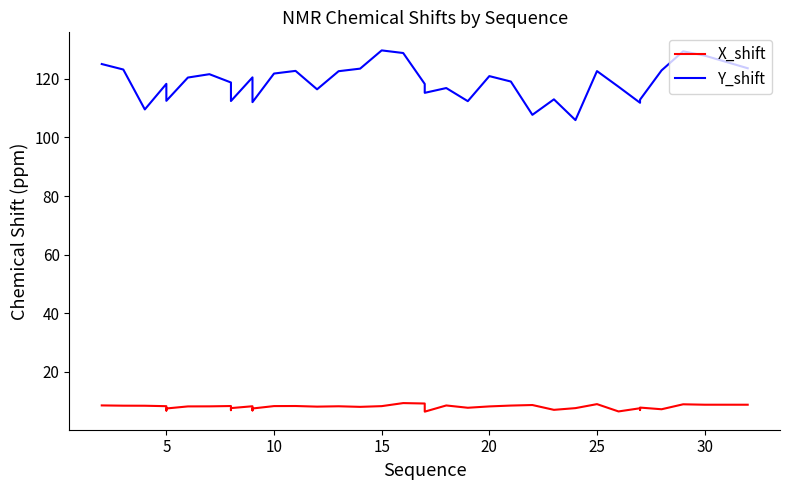

True or false: Y_shift and X_shift intersect in this chart.

False